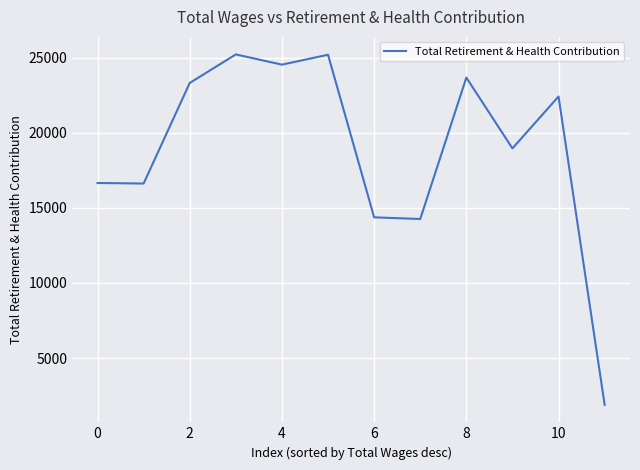

What is the maximum value shown in the chart?

25216